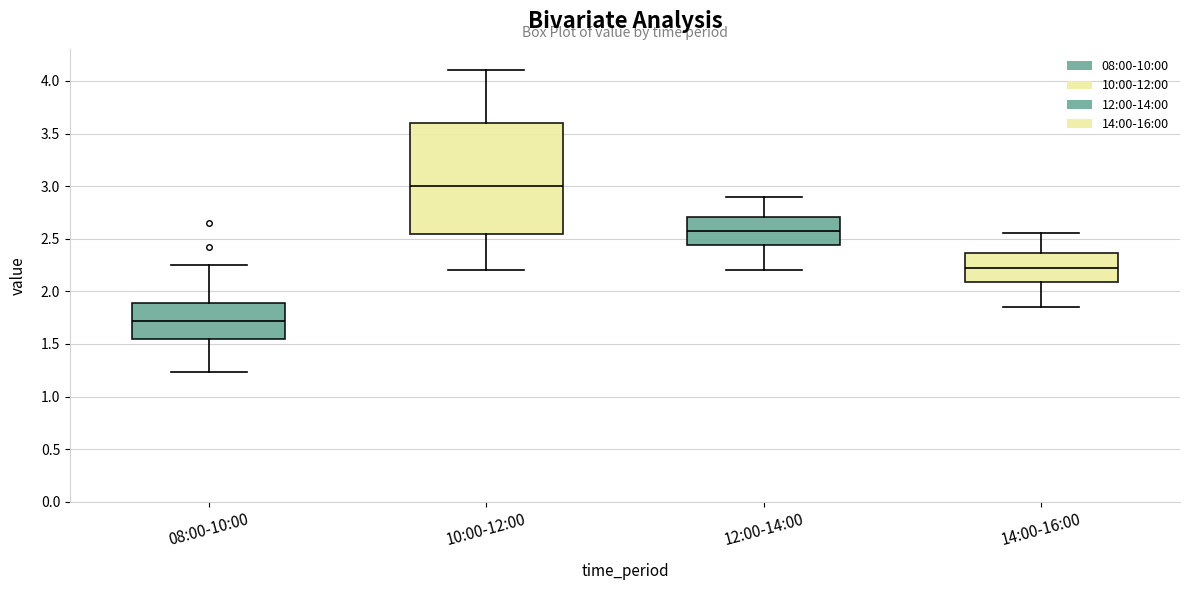

Which box's median line is the highest?

10:00-12:00